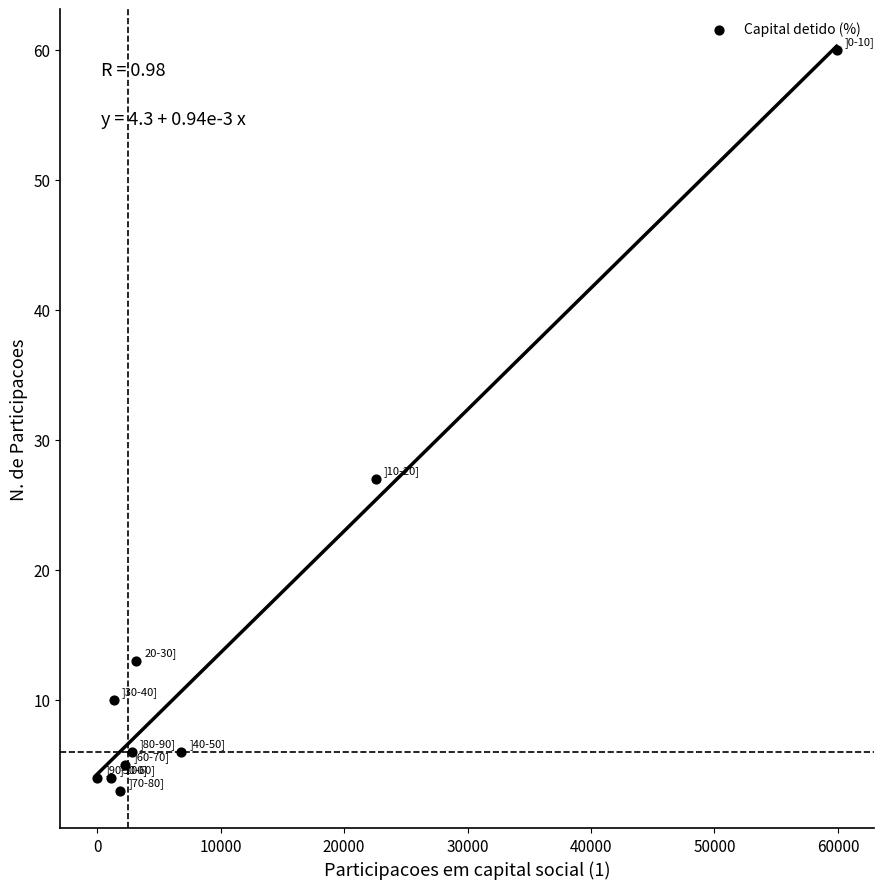

What is the average X value?

10189